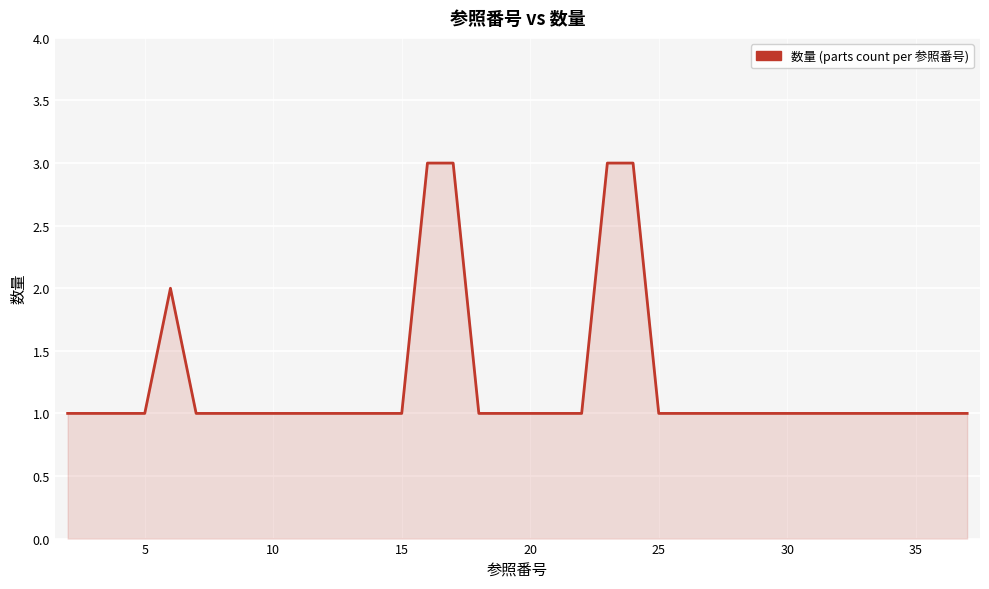

What is the greatest value displayed?

3